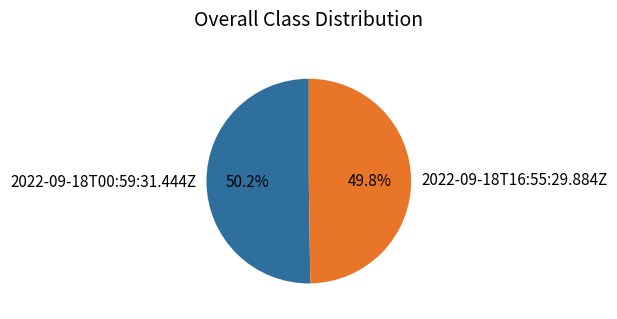

Combined, do 2022-09-18T00:59:31.444Z and 2022-09-18T16:55:29.884Z account for over 50%?

Yes